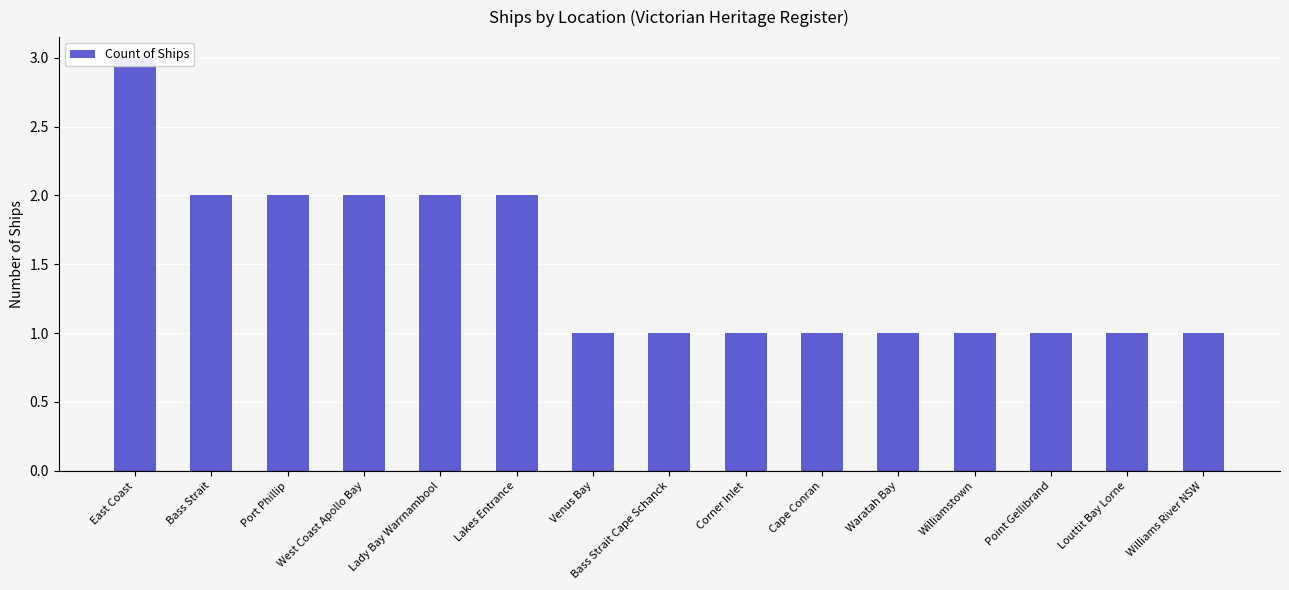

Rank the categories by value from highest to lowest.

East Coast, Bass Strait, Port Phillip, West Coast Apollo Bay, Lady Bay Warrnambool, Lakes Entrance, Venus Bay, Bass Strait Cape Schanck, Corner Inlet, Cape Conran, Waratah Bay, Williamstown, Point Gellibrand, Louttit Bay Lorne, Williams River NSW